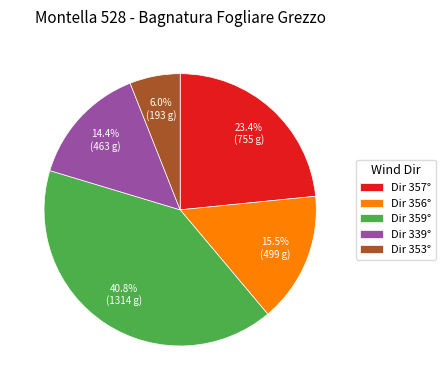

Between Dir 359° and Dir 356°, which is larger?

Dir 359°